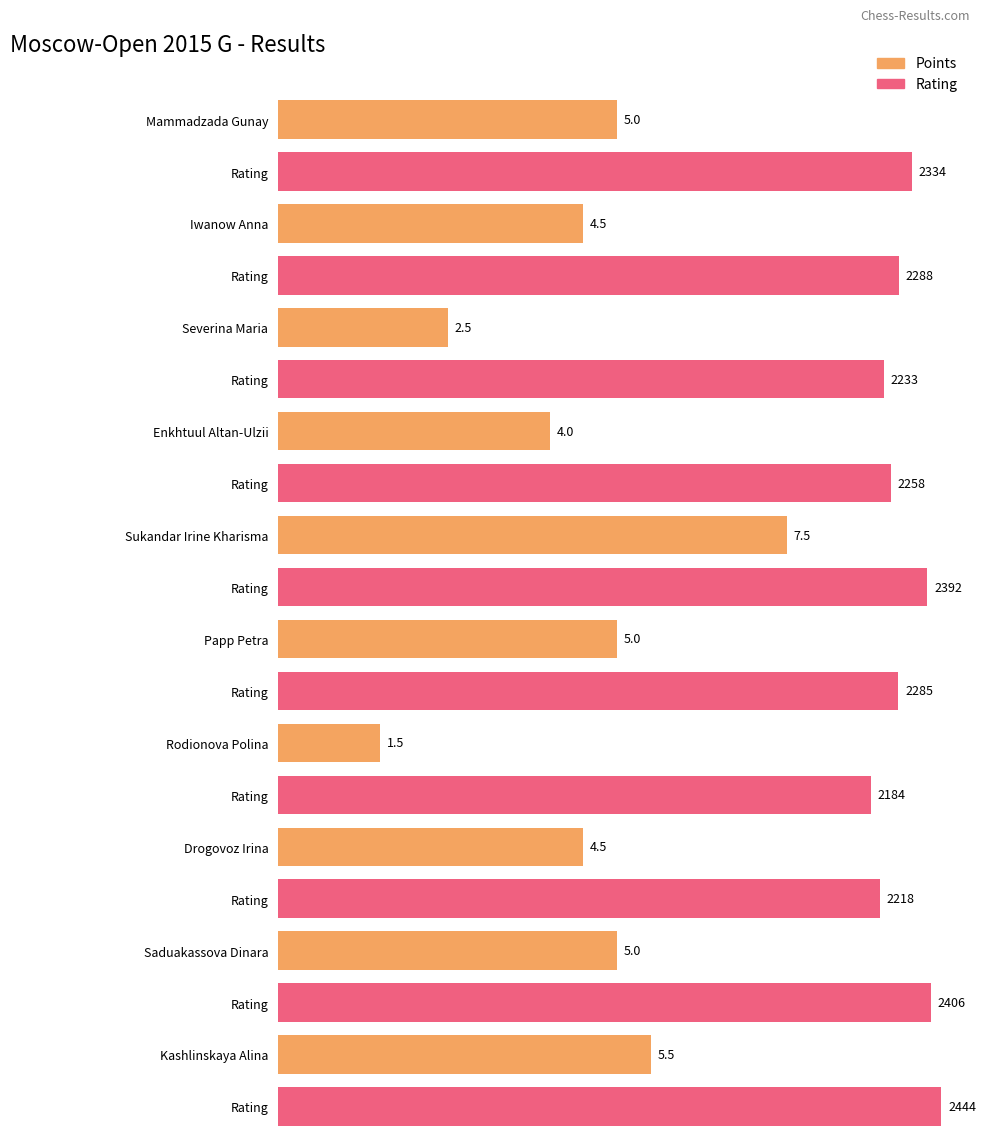

The value of Points at Enkhtuul Altan-Ulzii is 4.0. True or false?

True